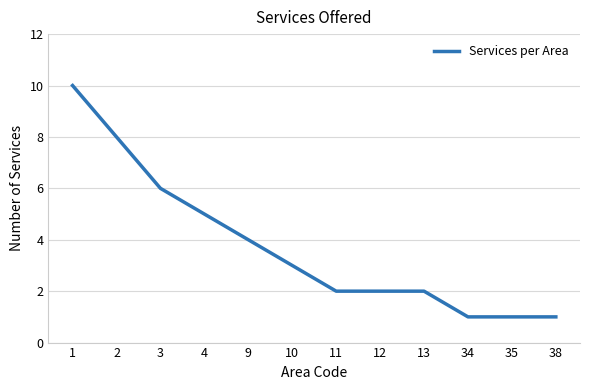

Read the value at 3.

6